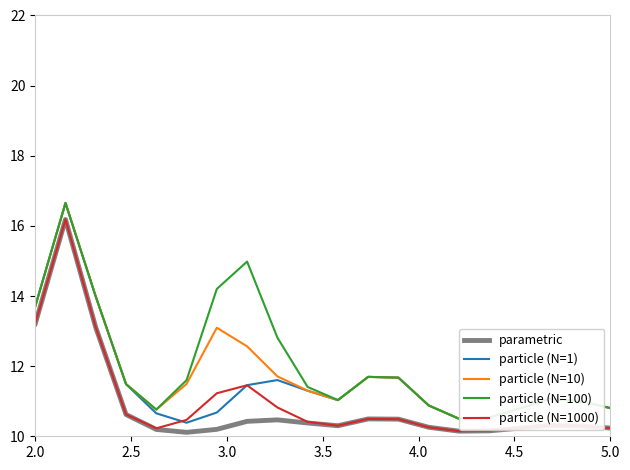

What is the minimum value for particle (N=10)?

10.5